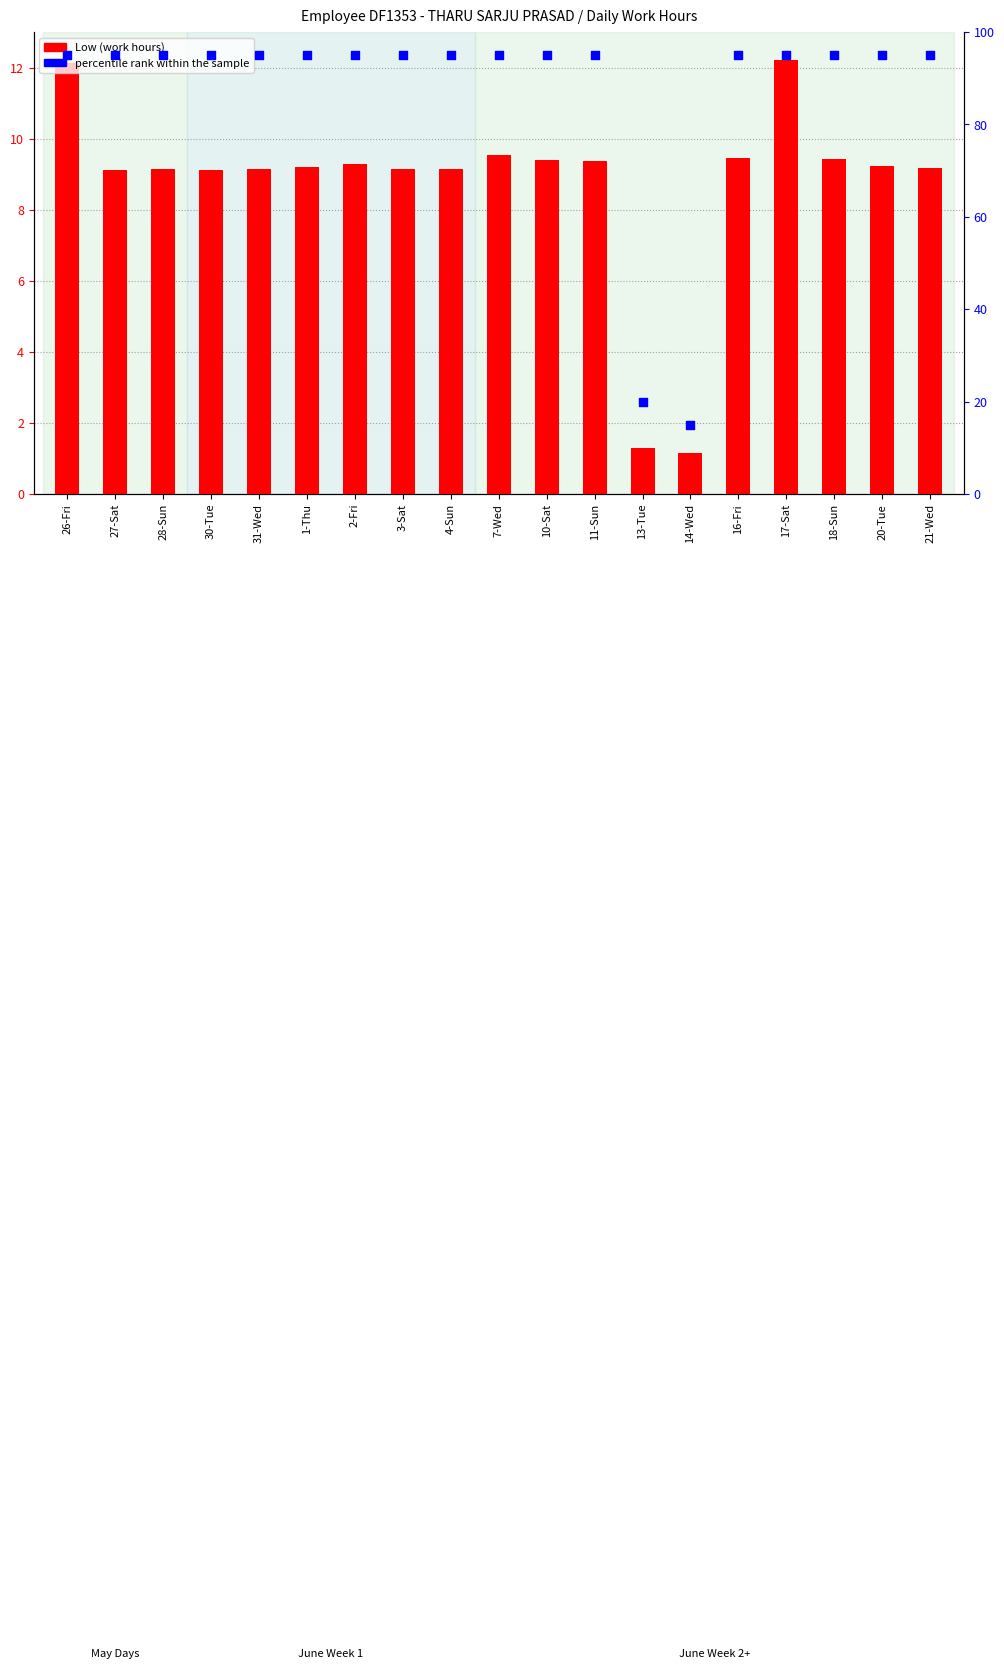

What are all the series names shown in the legend?

Low (work hours), percentile rank within the sample